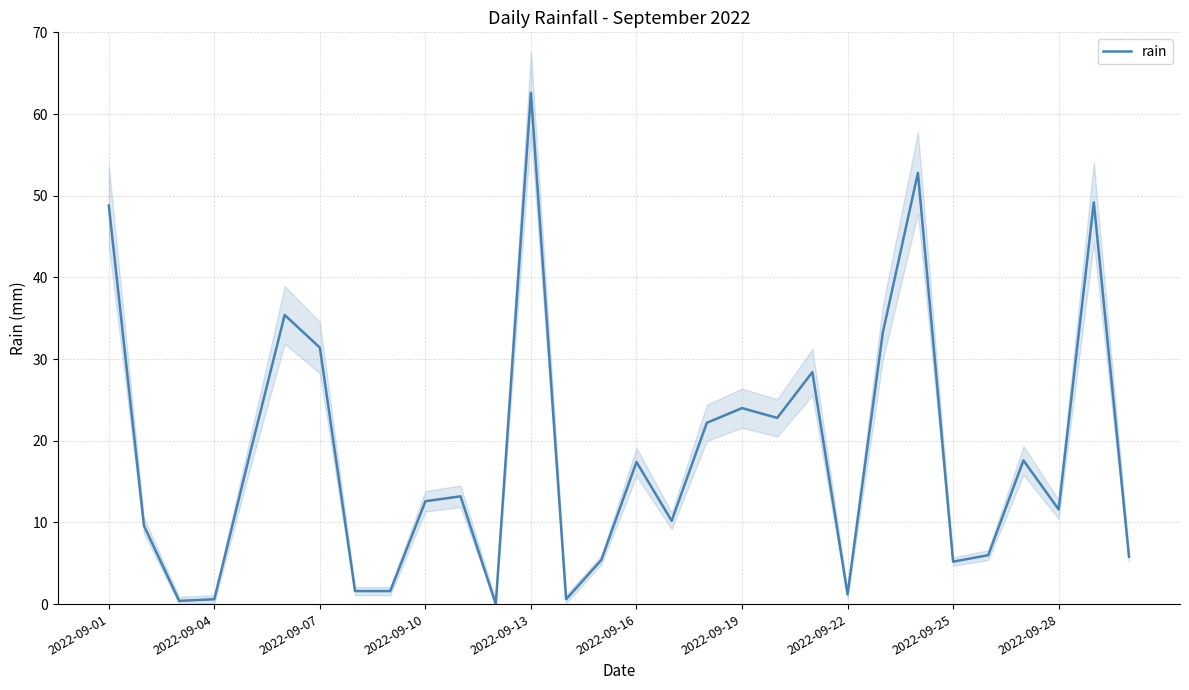

What position from the left is 20?

21